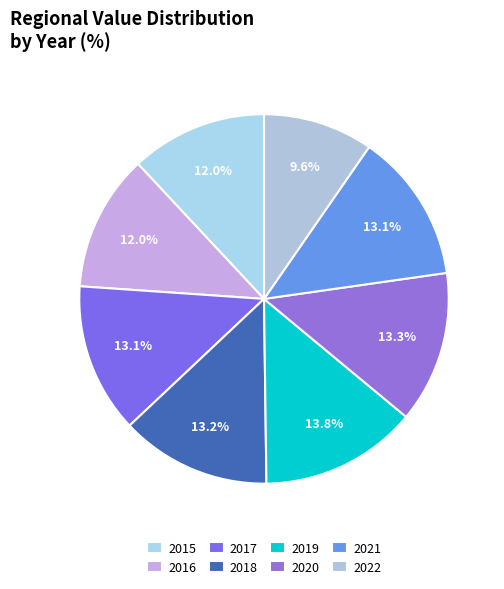

Does 2019 account for over 50% of the chart?

No